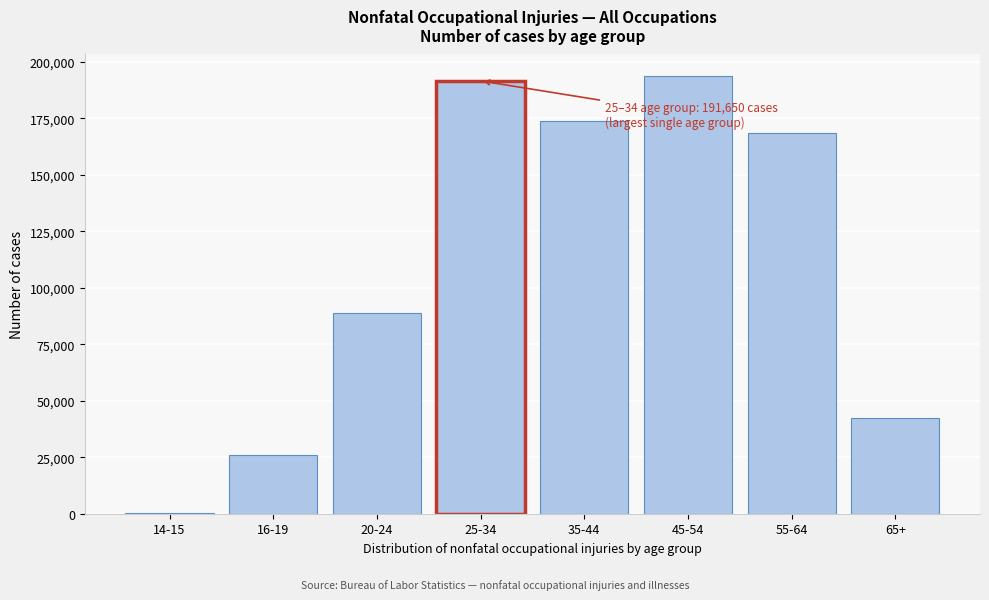

Reading left to right, transcribe all the data shown in this chart.

14-15=250	16-19=25780	20-24=88840	25-34=191650	35-44=174020	45-54=193650	55-64=168520	65+=42550